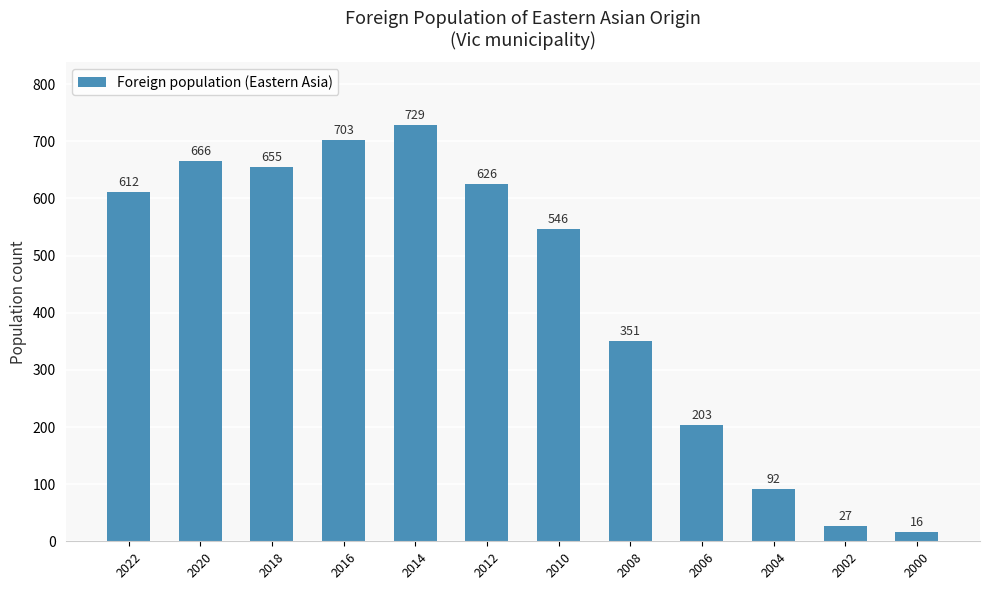

What is the difference between the maximum and second lowest values?

702